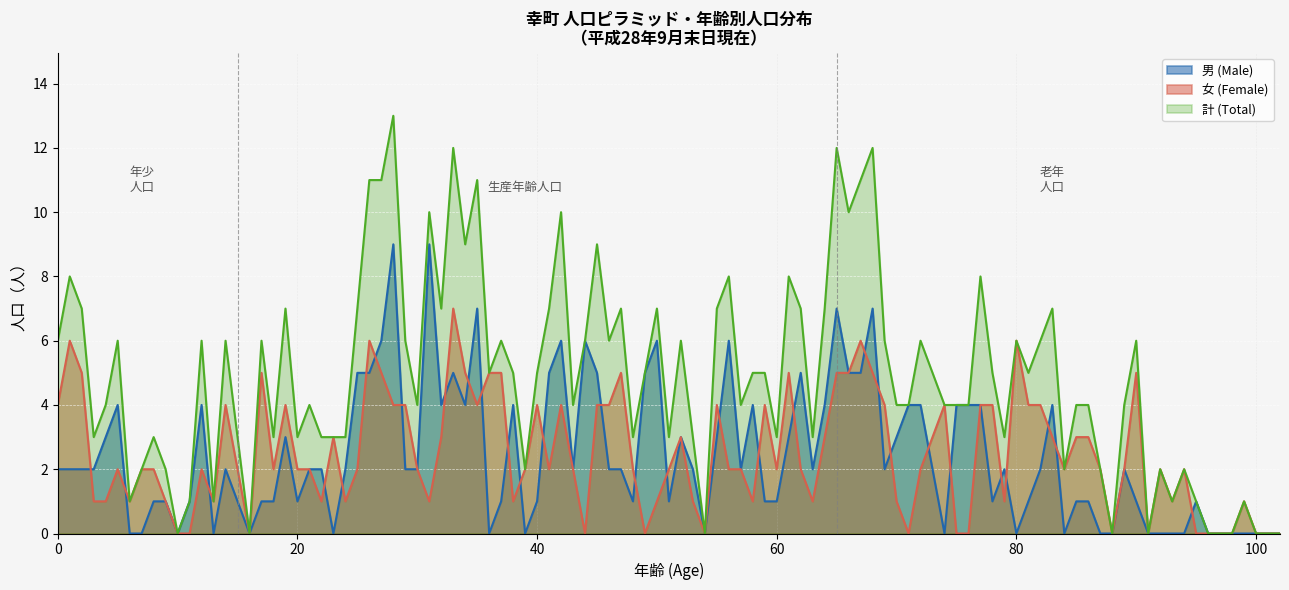

At which label is 年少人口 女 closest to 3?

85